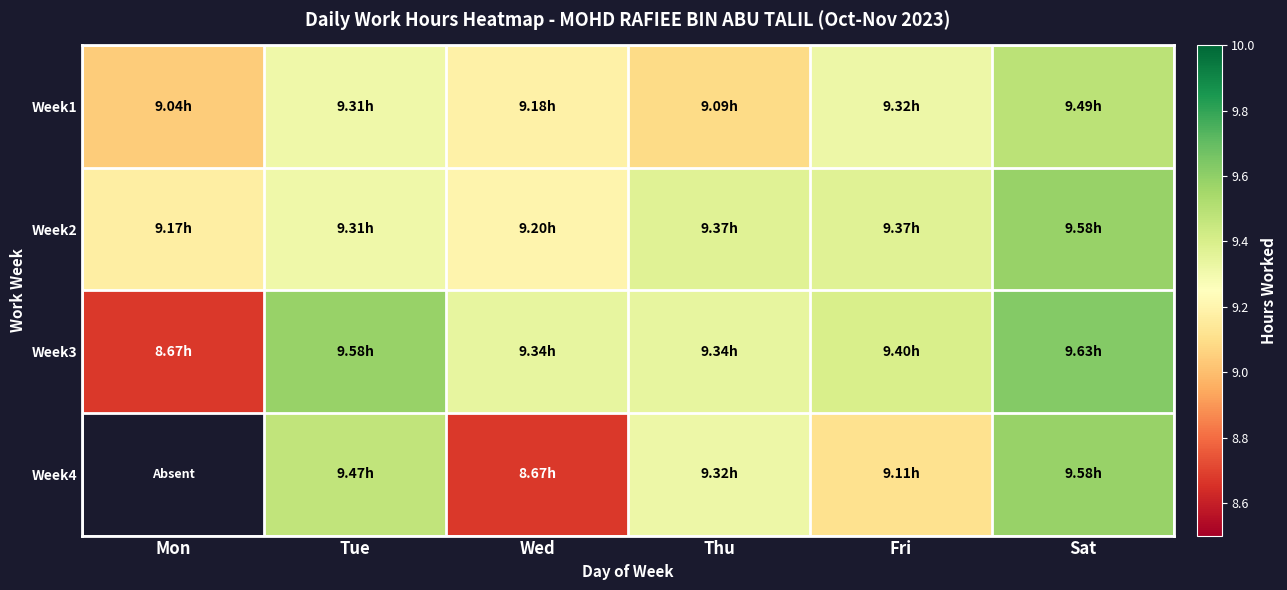

Which series changed the most between Fri and Sat?

Week4